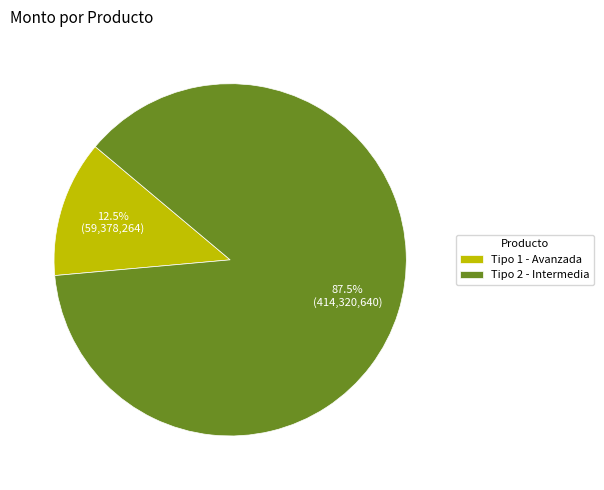

Which slice represents more than half of the pie?

Tipo 2 - Intermedia